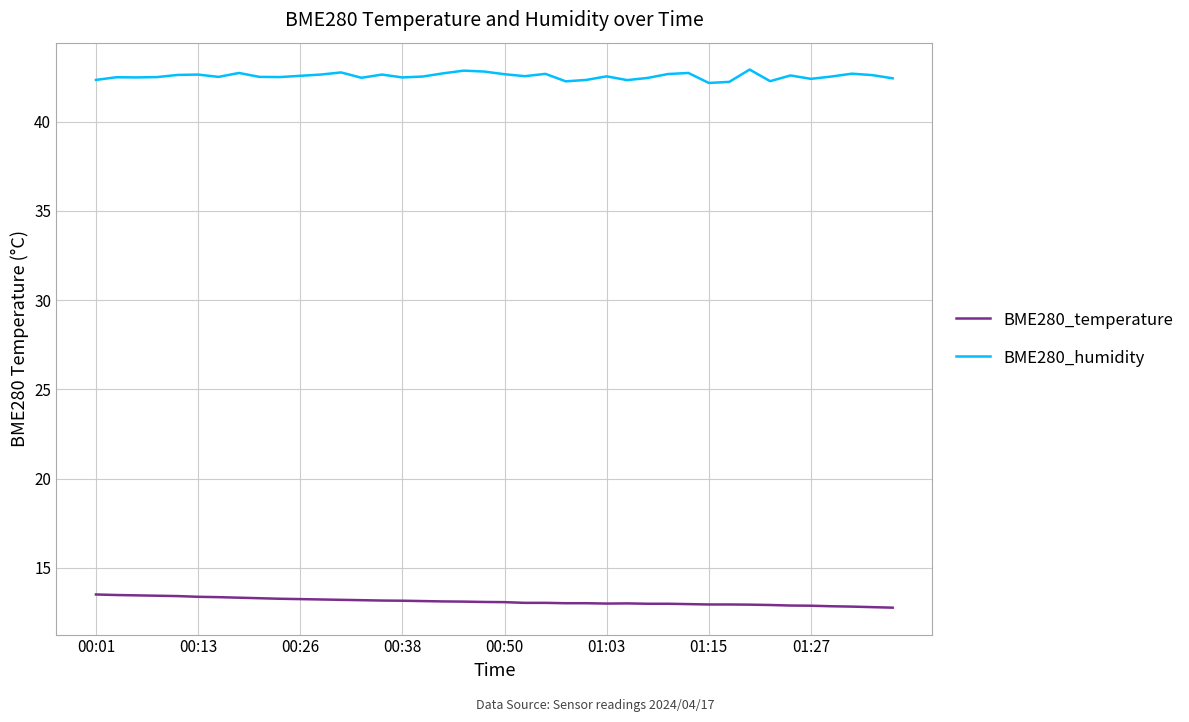

What is the difference between the maximum and minimum values in the BME280_temperature series?

0.7